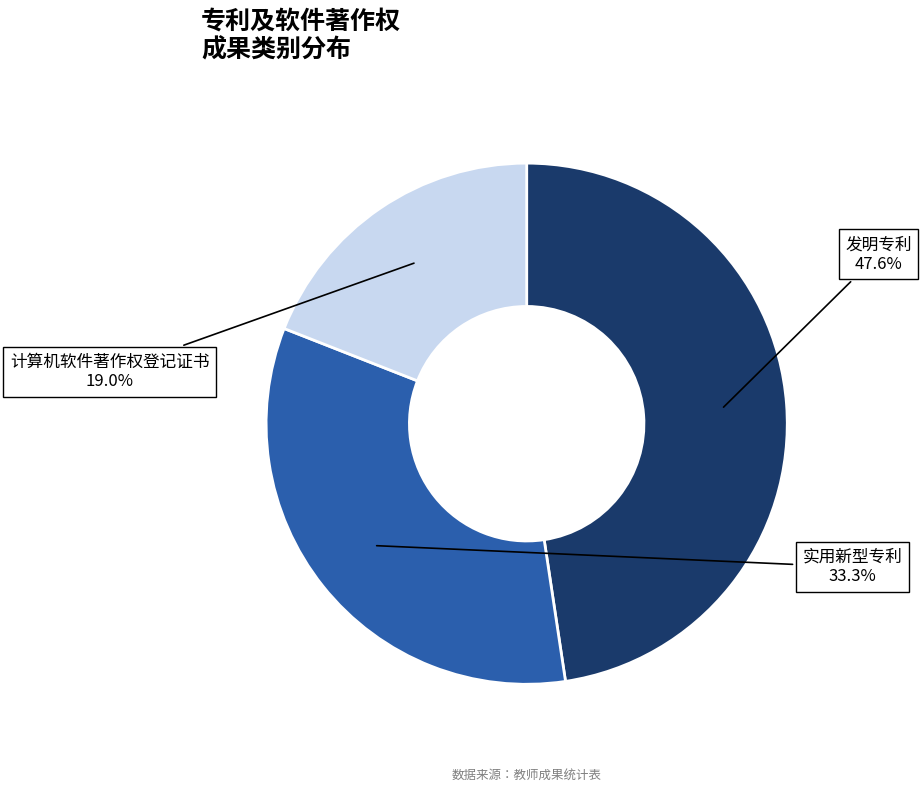

Is there any slice that represents more than half of the pie?

No